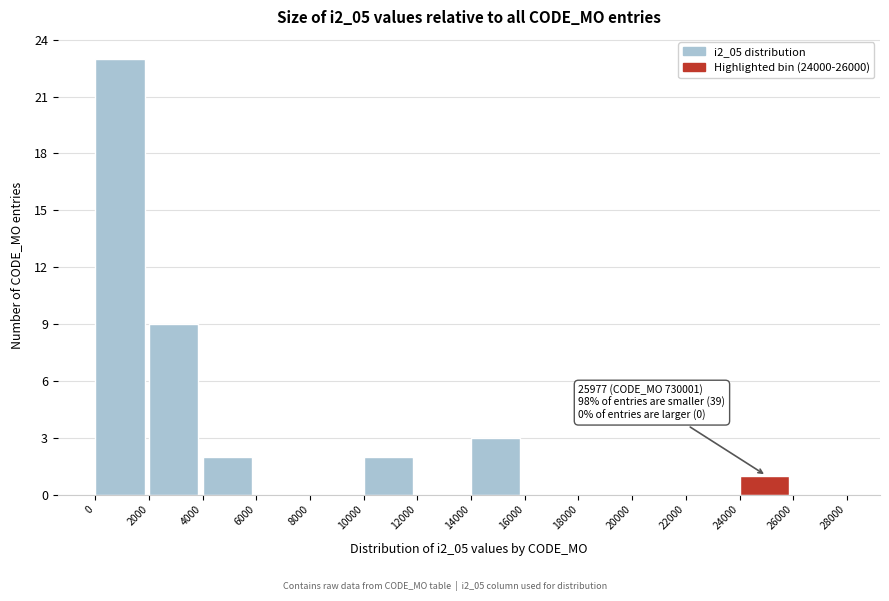

Over which range of the x-axis is the bar tallest?

0 to 2000